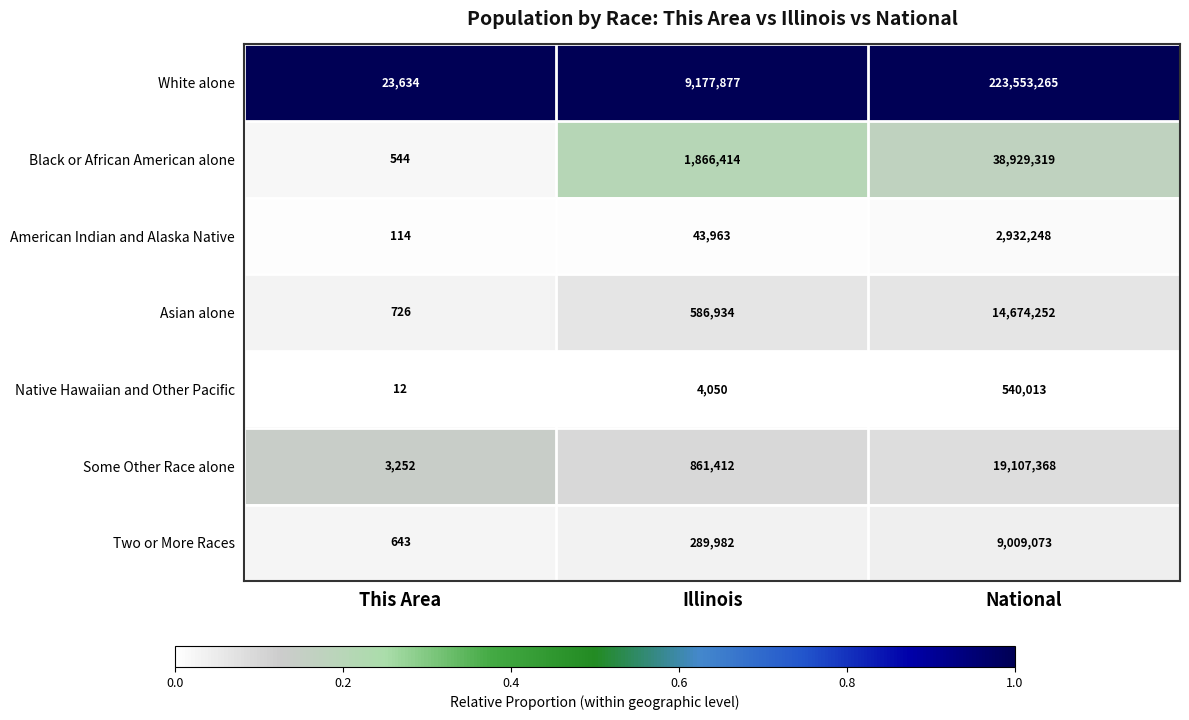

What is the difference between the White alone values at Illinois and This Area?

9154243